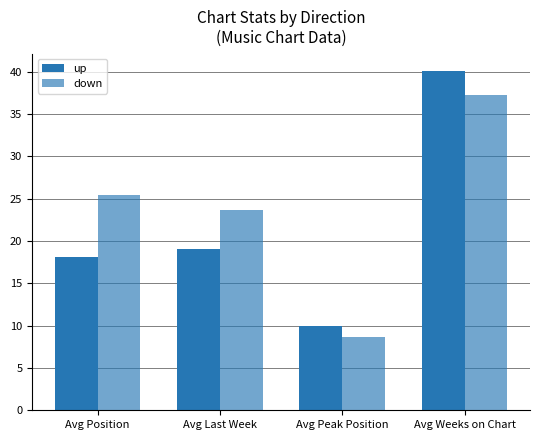

Which series has the largest total across all categories?

down